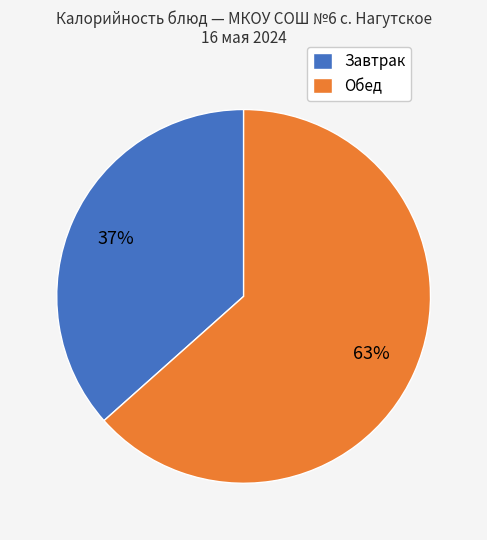

Is the sum of Завтрак and Обед greater than half?

Yes